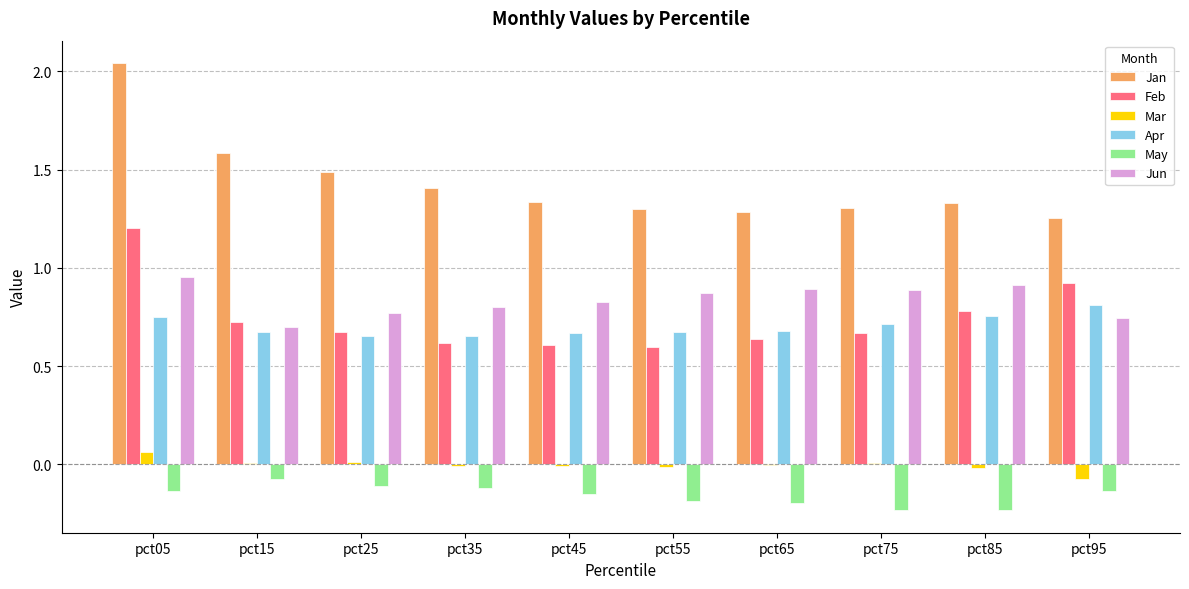

True or false: Apr has a value of 1.3 at pct95.

False